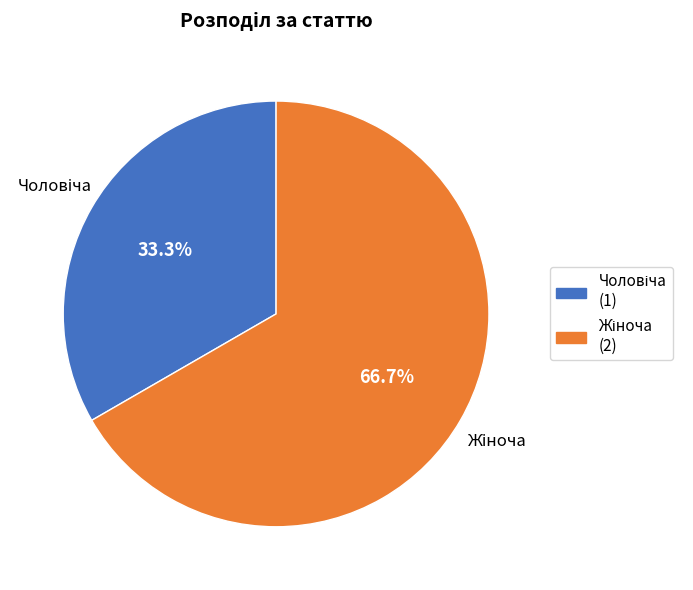

Is there a majority slice in this chart?

Yes